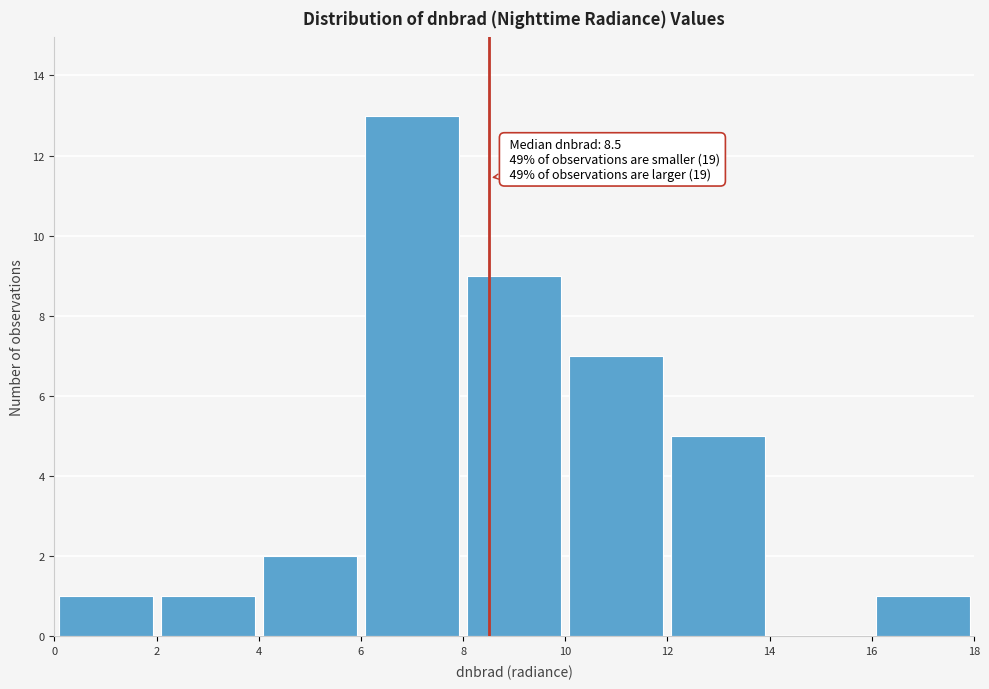

Which range on the x-axis has the tallest bar?

6 to 8